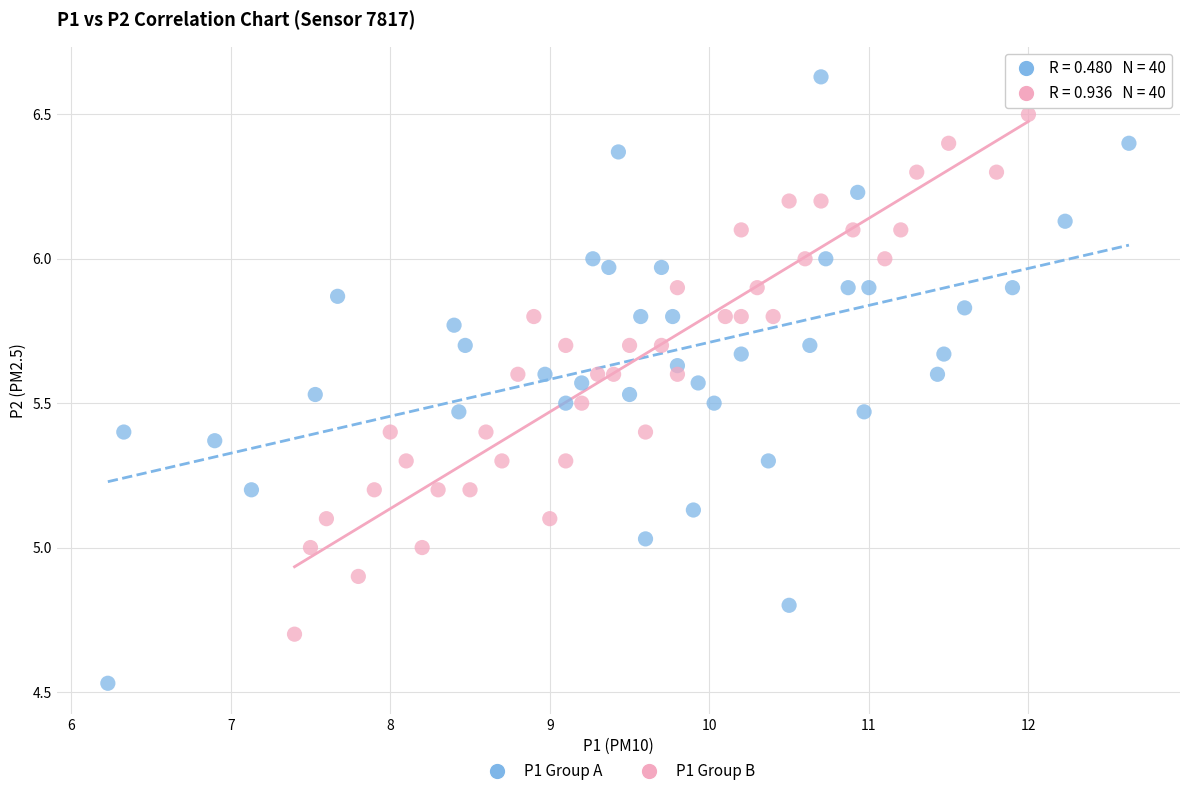

Which series has the largest Y range (max minus min)?

P1 Group A